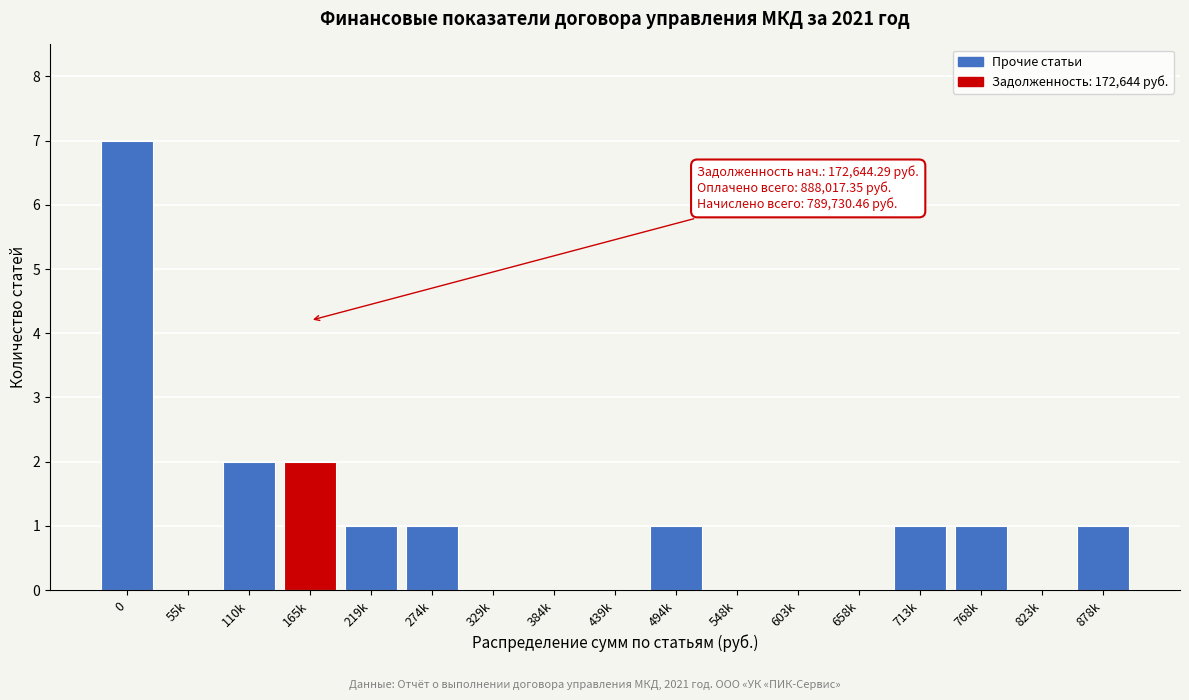

Reading left to right, transcribe all the data shown in this chart.

0=7	55k=0	110k=2	165k=2	219k=1	274k=1	329k=0	384k=0	439k=0	494k=1	548k=0	603k=0	658k=0	713k=1	768k=1	823k=0	878k=1